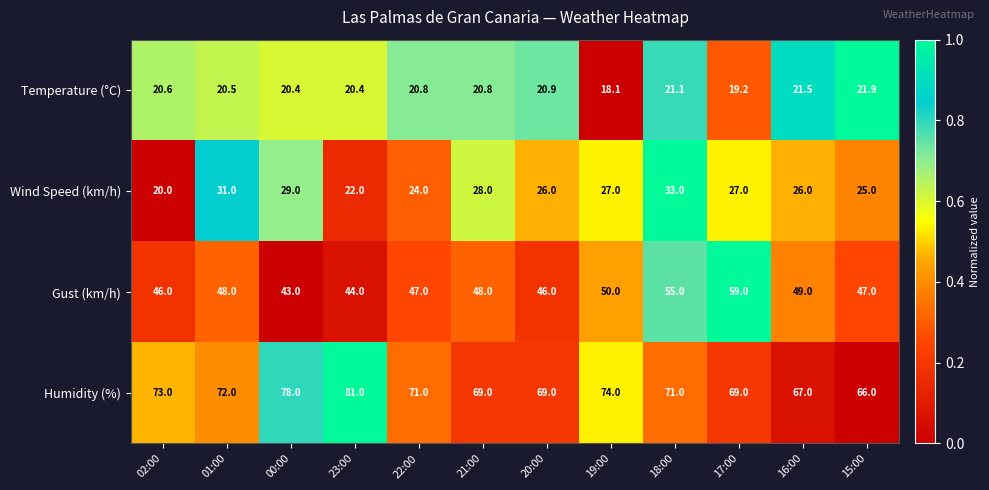

List the series in order of their peak value, highest first.

Humidity (%), Gust (km/h), Wind Speed (km/h), Temperature (°C)